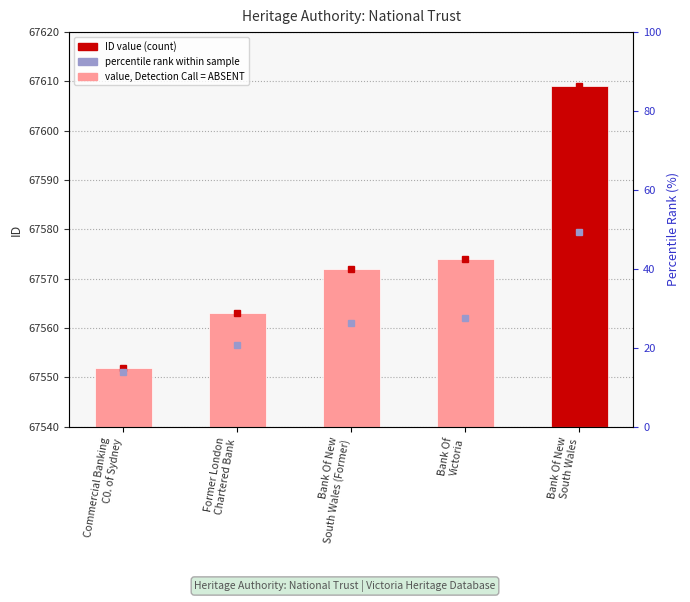

What is the change in value from Commercial Banking
C0. of Sydney to Bank Of New
South Wales (Former)?

+20